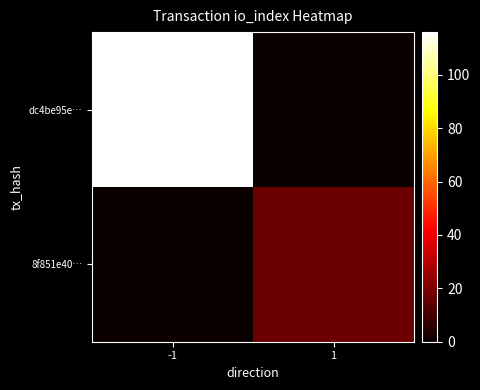

At which category does the chart reach its peak across all series?

-1